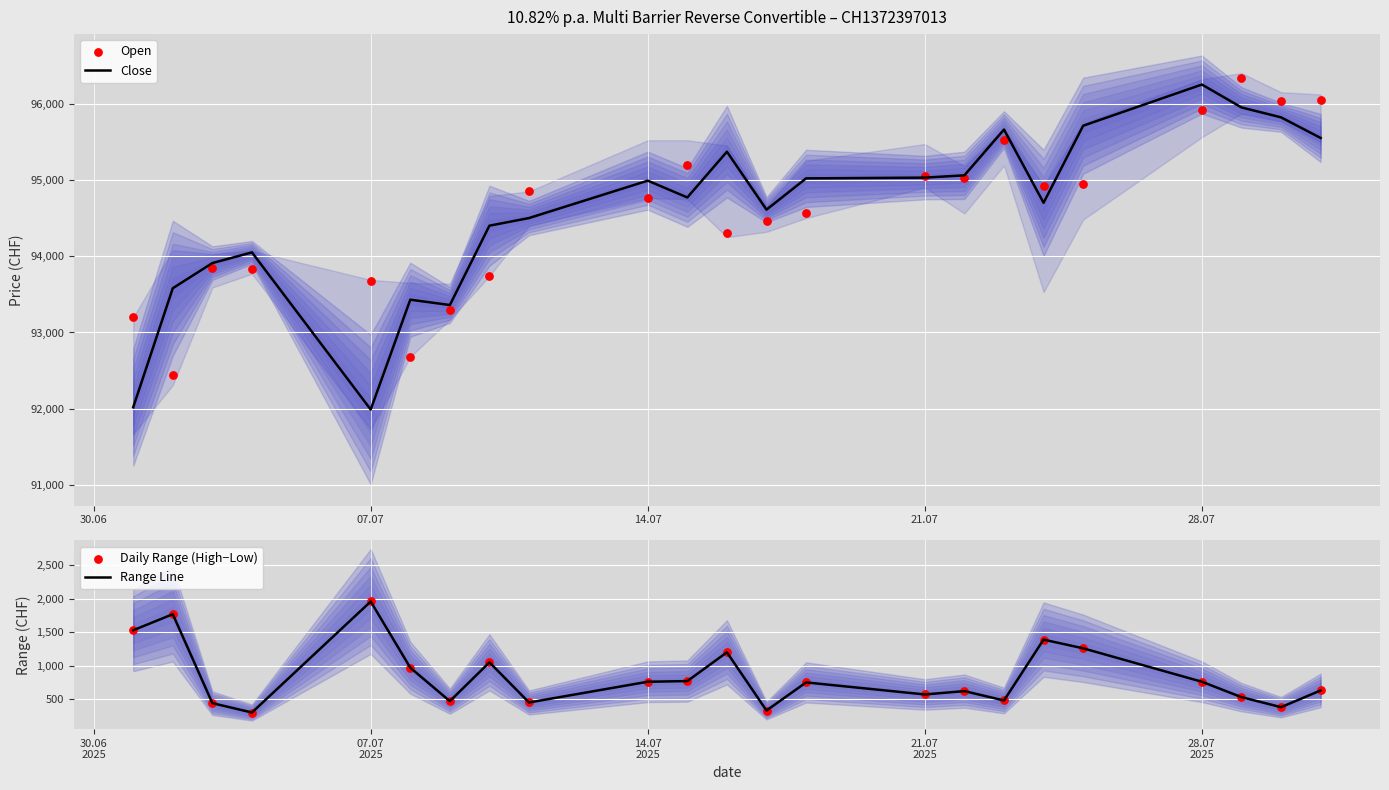

Which series contains the highest Y value?

Open